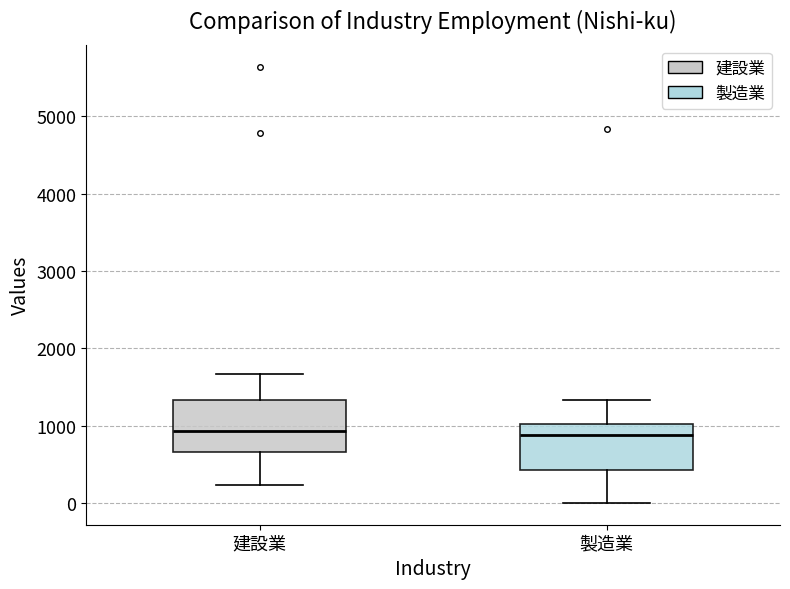

Where is the upper edge of the box for 製造業 on the y-axis? The values are not printed on the chart, so give them approximately, as read against the axis.

1000